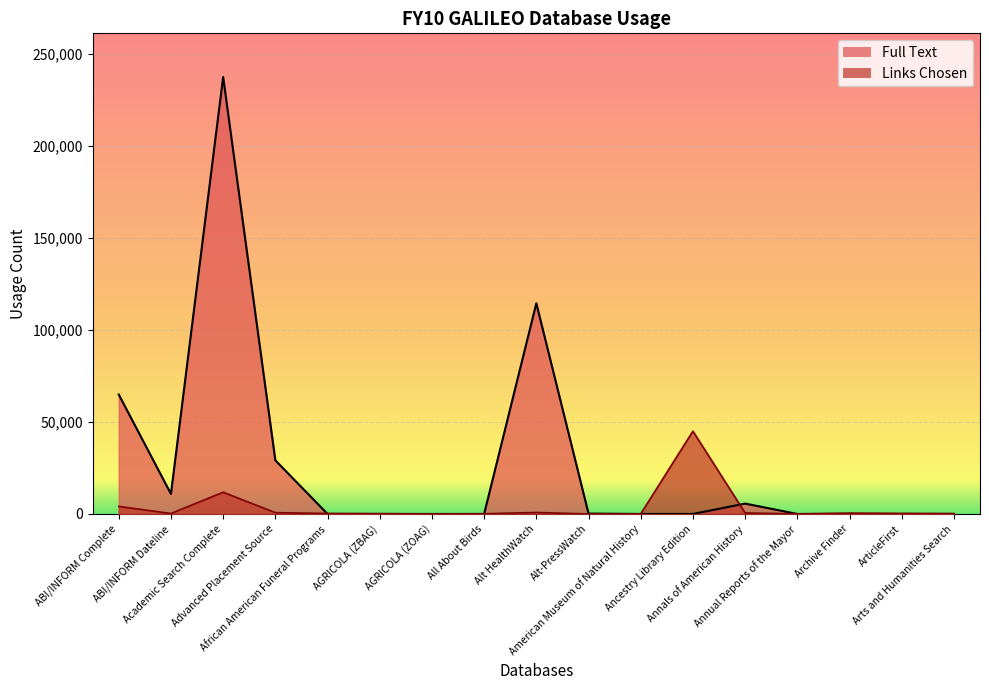

Reading left to right, transcribe all the data shown in this chart.

Full Text: 64954	10899	237633	29170	0	0	0	0	114573	204	0	0	5647	0	0	0	0
Links Chosen: 4120	241	11827	695	263	169	11	113	787	9	72	45021	542	40	466	300	206